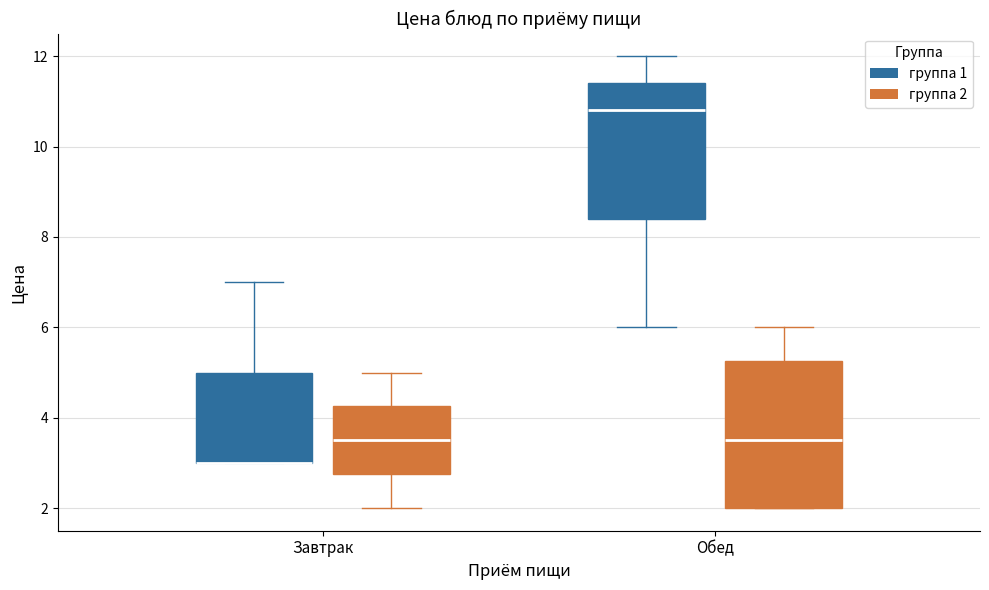

Reading left to right, read every box against the y-axis: the position of its median line, the range the box covers, and the ends of its whiskers. The values are not printed on the chart, so give them approximately, as read against the axis.

Завтрак (группа 1): median 3.0 (drawn on the box's lower edge), box 3.0 to 5.0, whiskers 3.0 to 7.0
Завтрак (группа 2): median 3.6, box 2.8 to 4.2, whiskers 2.0 to 5.0
Обед (группа 1): median 10.8, box 8.4 to 11.4, whiskers 6.0 to 12.0
Обед (группа 2): median 3.6, box 2.0 to 5.2, whiskers 2.0 to 6.0